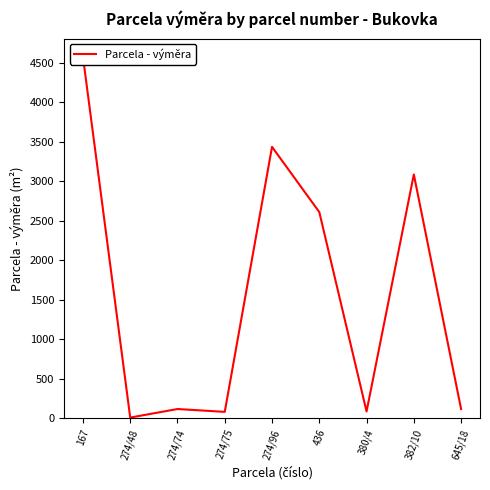

What is the change in value from 274/75 to 645/18?

+36